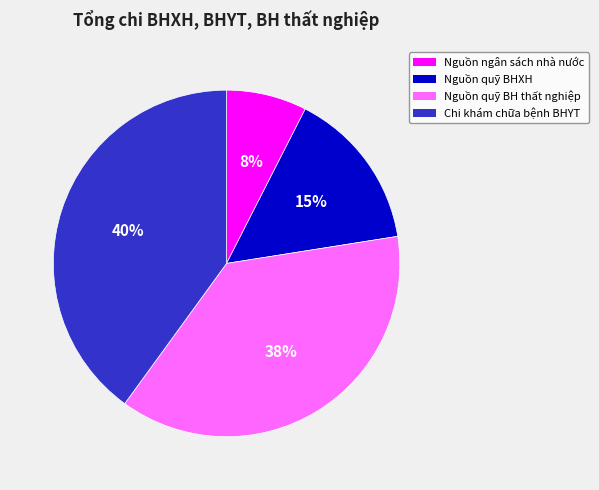

Between Nguồn ngân sách nhà nước and Nguồn quỹ BHXH, which is larger?

Nguồn quỹ BHXH